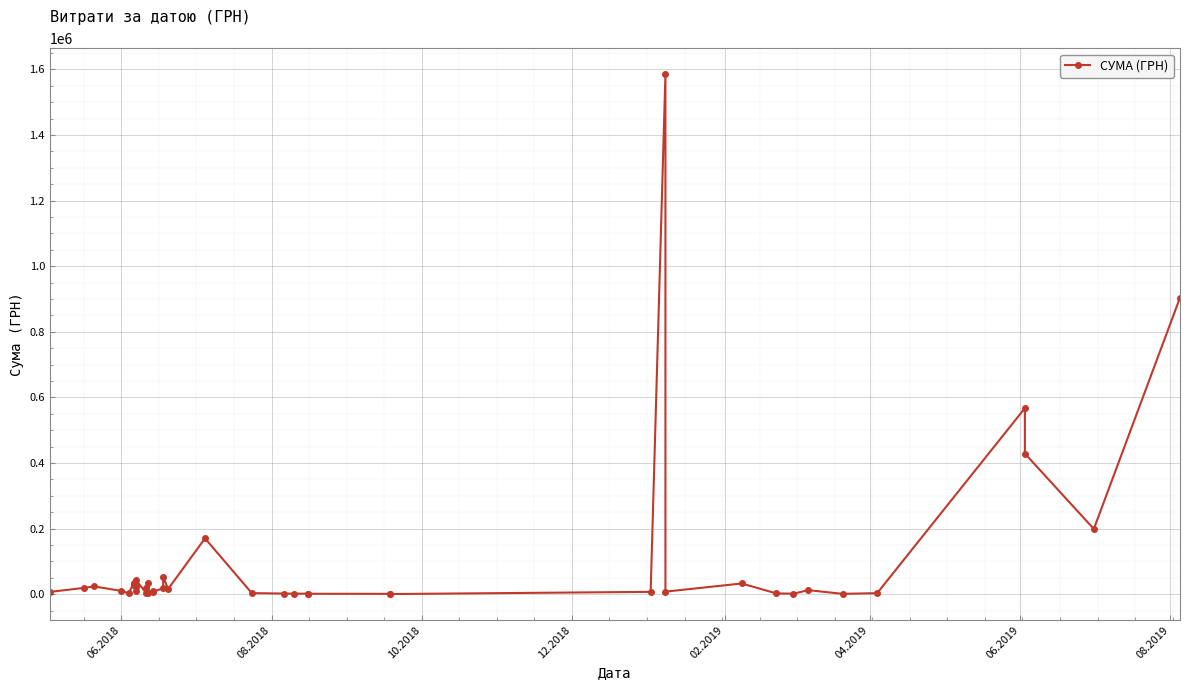

Reading right to left, transcribe all the data shown in this chart.

903821.1	198673.2	428490.9	567012.0	2855.0	816.0	12059.9	1168.8	2182.5	32340.0	7518.0	1585079.5	6863.2	124.8	786.0	1062.1	1359.0	1320.0	1716.0	2968.4	169983.0	15480.0	53550.0	18200.0	7260.0	10030.5	4500.0	34800.0	18750.0	4497.3	42210.0	8685.0	21000.0	27560.5	33235.0	2250.0	9798.9	23400.0	19075.0	6750.0